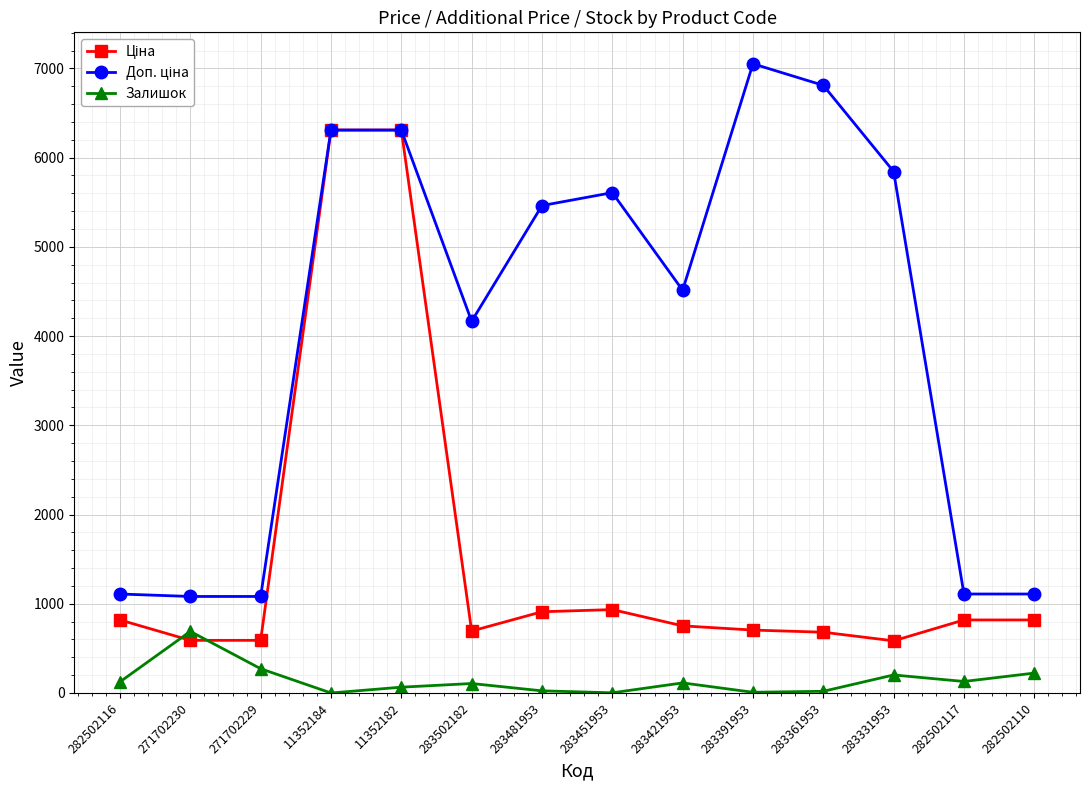

The value of Залишок at 271702229 is 272.0. True or false?

True